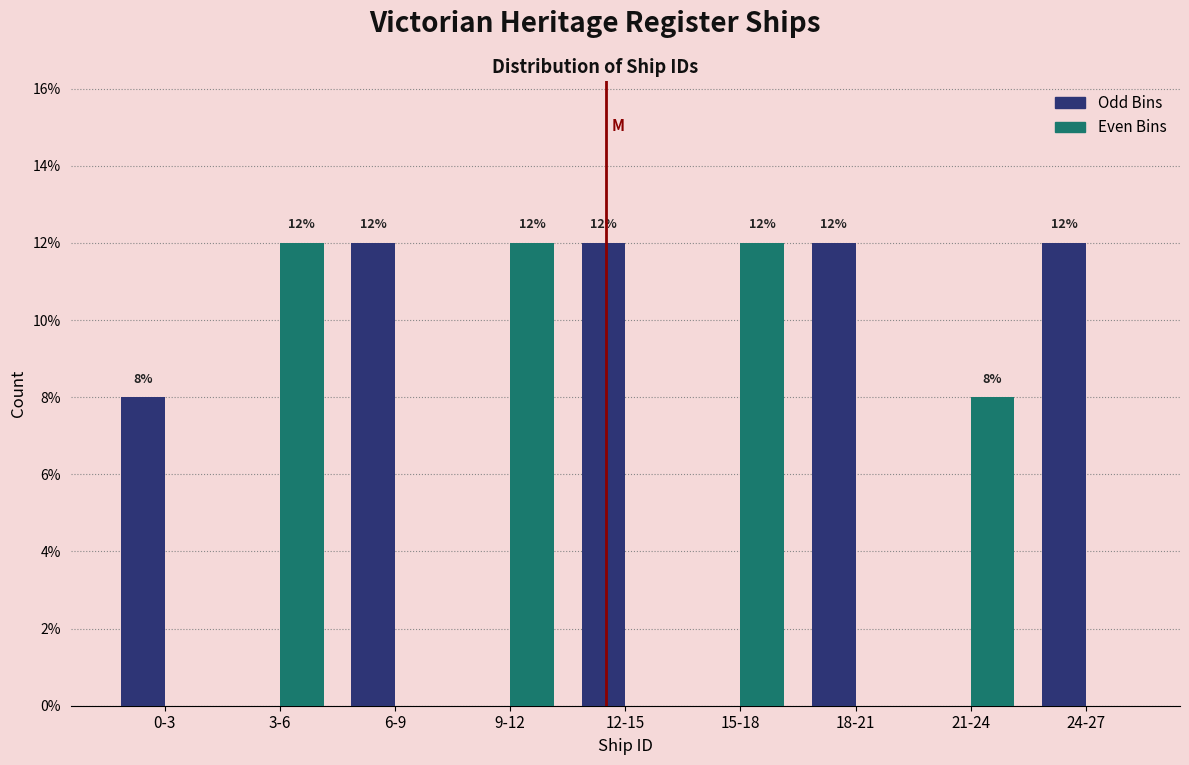

Reading left to right, what are all the values shown in this chart?

Odd Bins: 0-3=8	3-6=0	6-9=12	9-12=0	12-15=12	15-18=0	18-21=12	21-24=0	24-27=12
Even Bins: 0-3=0	3-6=12	6-9=0	9-12=12	12-15=0	15-18=12	18-21=0	21-24=8	24-27=0